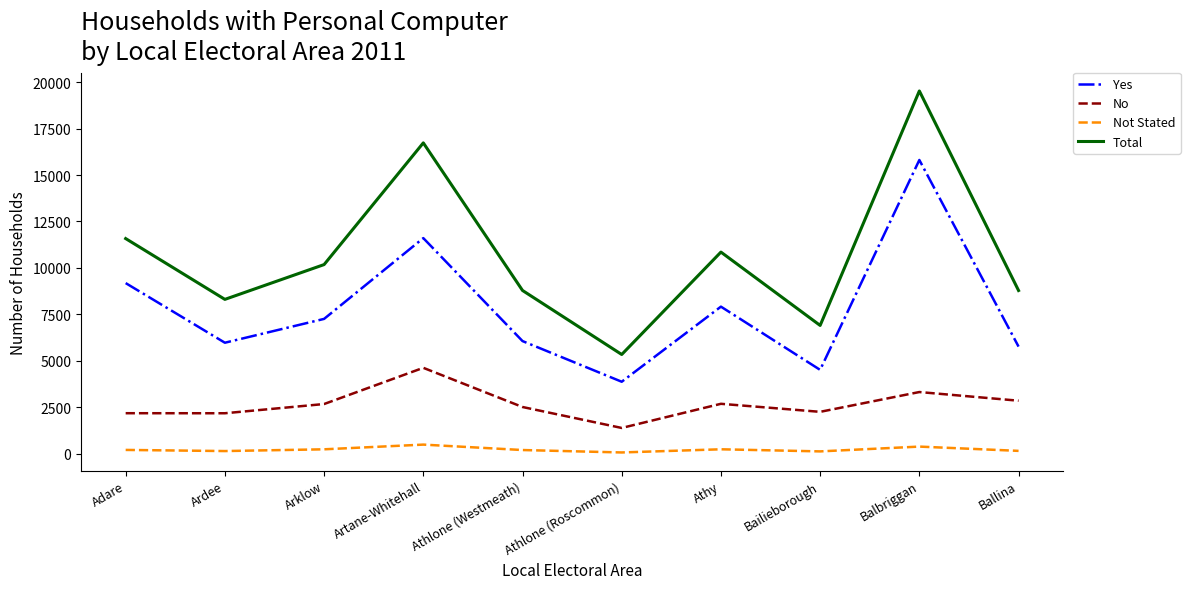

True or false: Not Stated and Yes intersect in this chart.

False